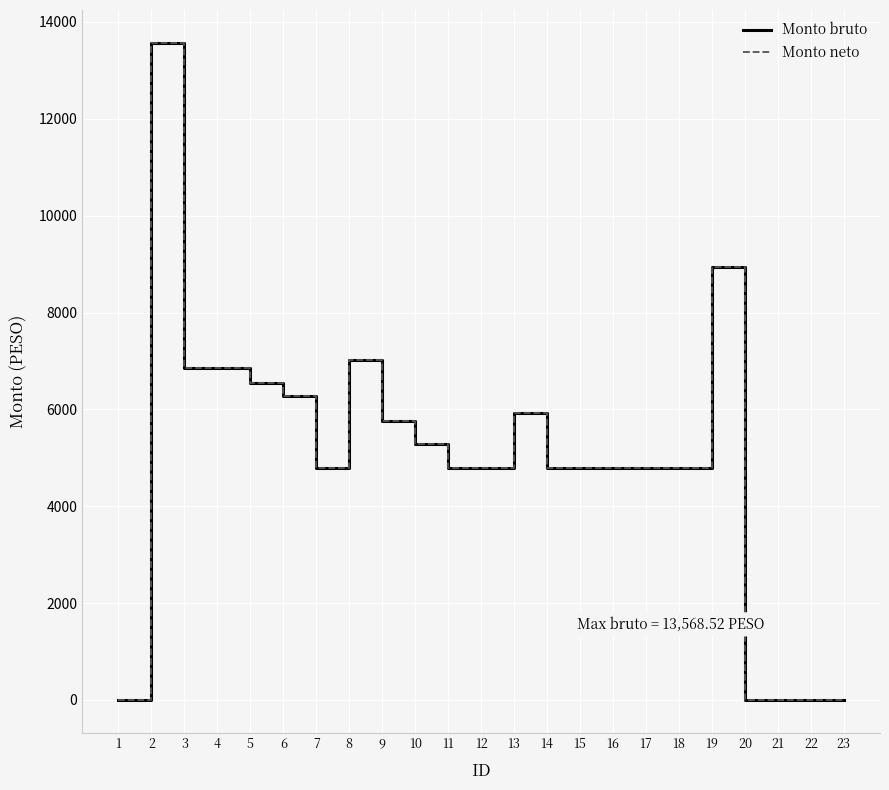

Is this an area chart (filled region under the line)?

No